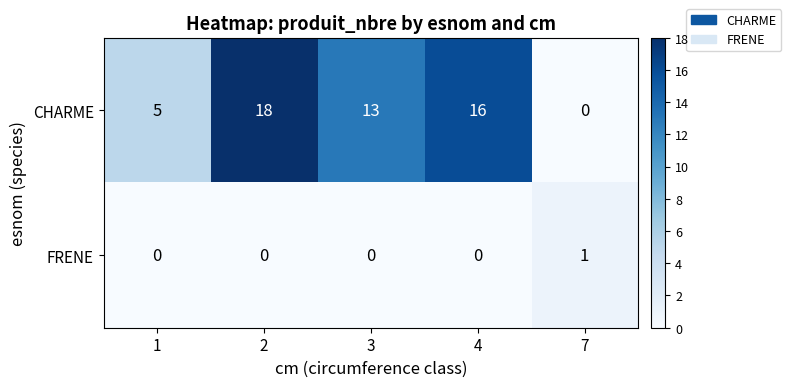

What is the greatest value displayed?

18